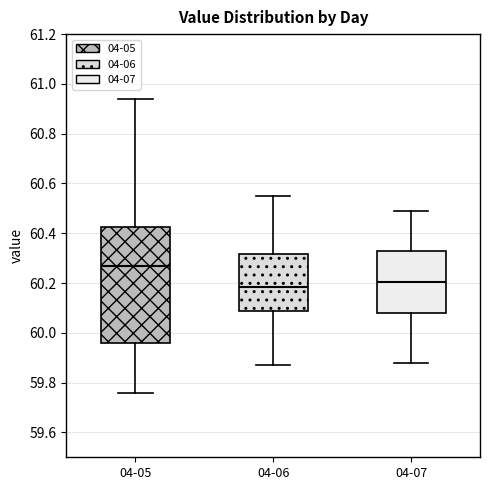

Which box is the tallest, from its lower edge to its upper edge?

04-05